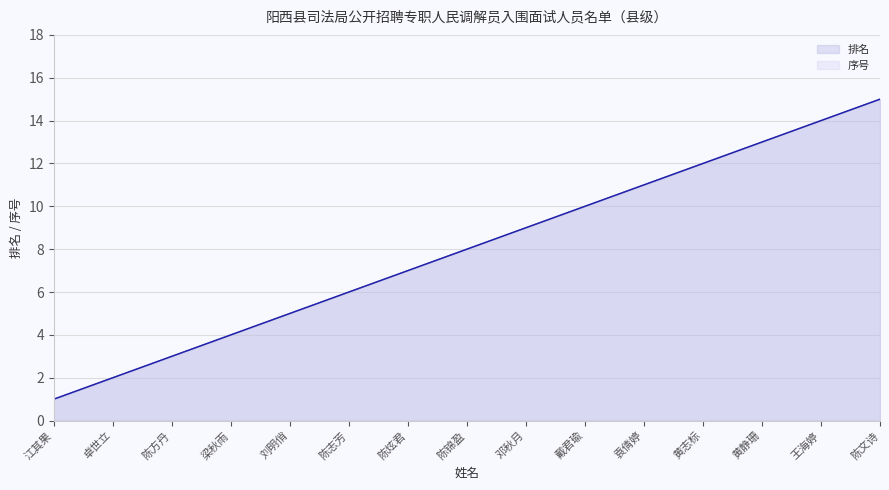

Is the value of 排名 at 黄静珊 greater than the value of 序号 at 黄静珊?

No